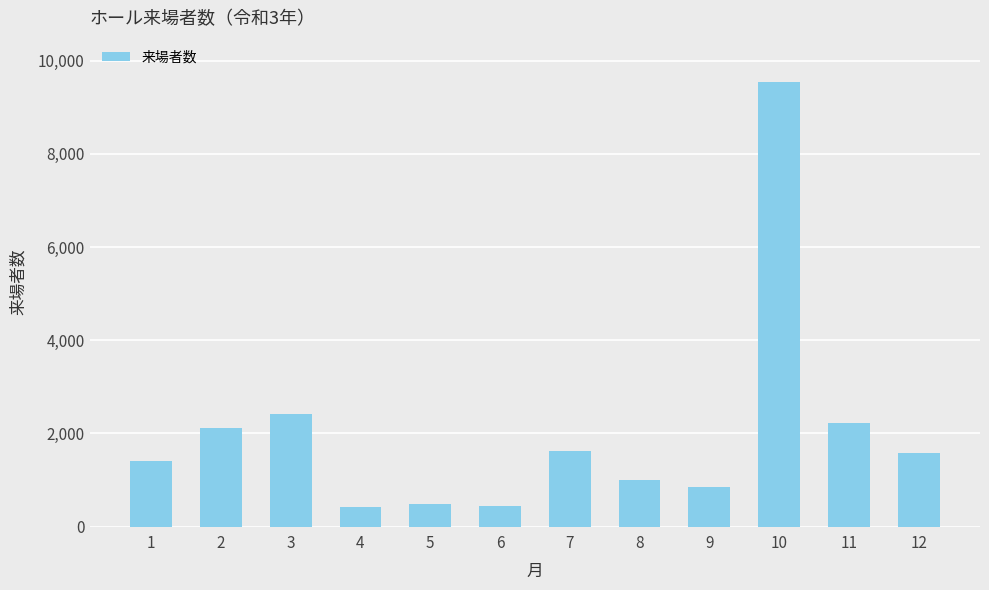

What is the ratio of the value at 6 to the value at 12?

0.3